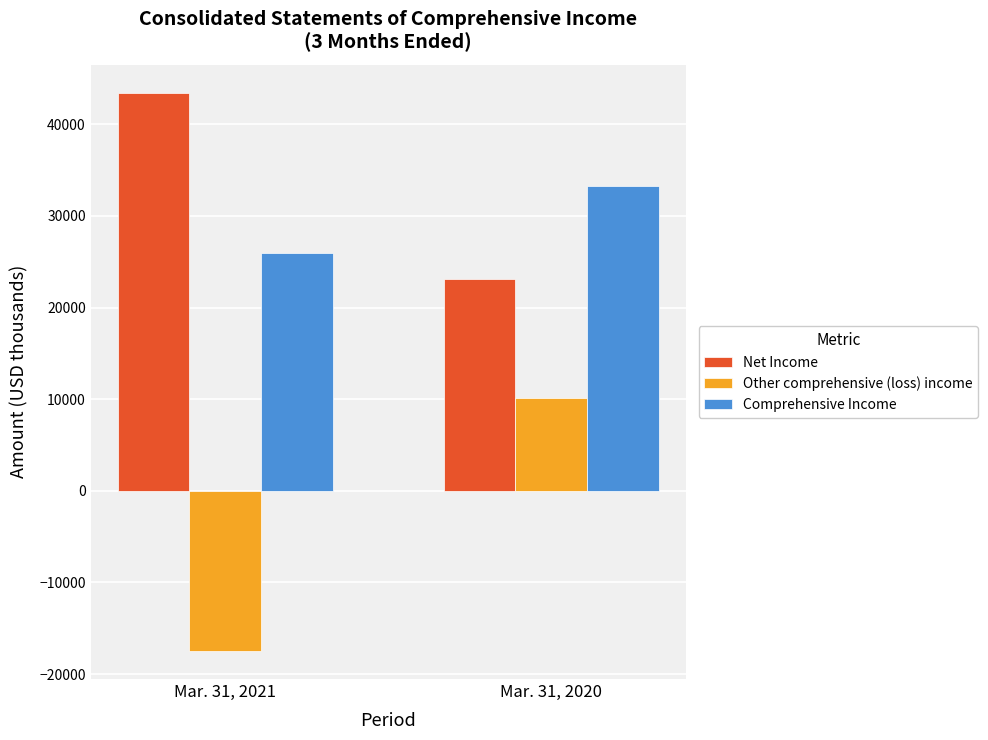

What is the sum of all Net Income values?

66592